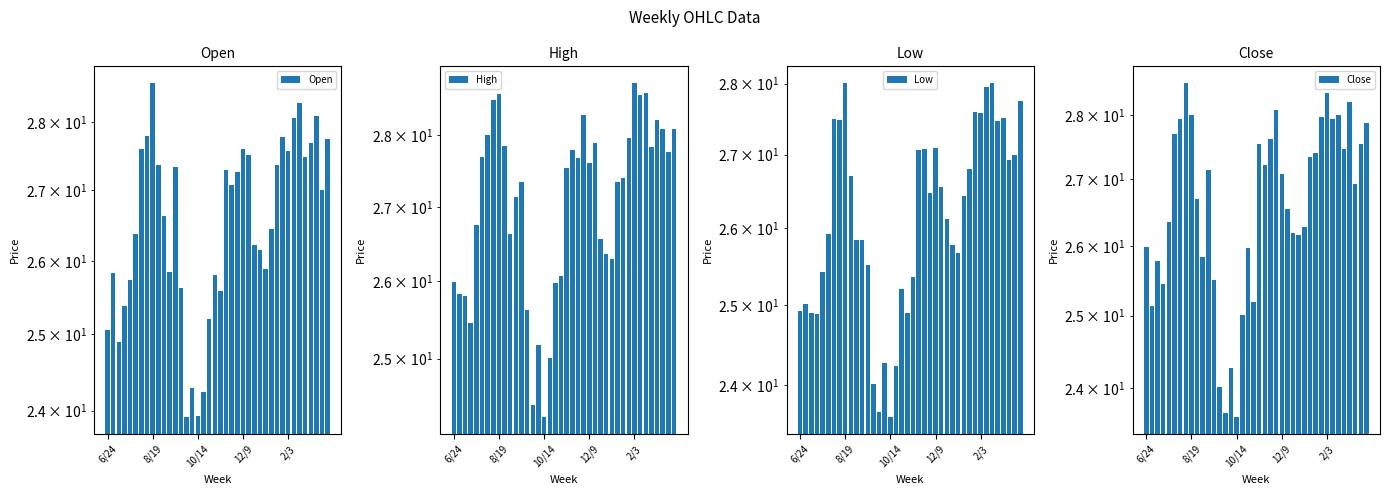

What is the difference between the highest and lowest values at 25?

1.3